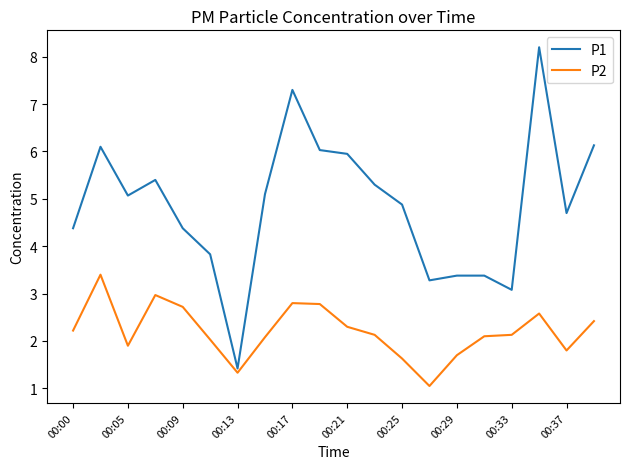

Rank the series by their average value, from lowest to highest.

P2, P1